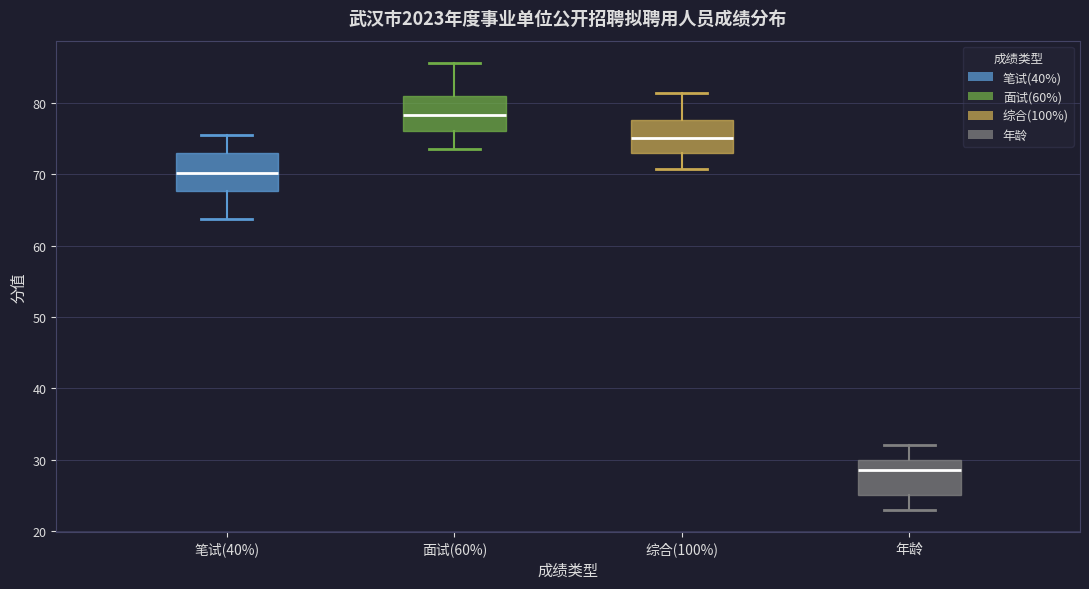

Reading left to right, transcribe this box plot: for each box, give where its median line is, the range the box spans, and where its two whiskers end, as read against the y-axis. The values are not printed on the chart, so give them approximately, as read against the axis.

笔试(40%): median 70, box 68 to 73, whiskers 64 to 76
面试(60%): median 78, box 76 to 81, whiskers 74 to 86
综合(100%): median 75, box 73 to 78, whiskers 71 to 81
年龄: median 29, box 25 to 30, whiskers 23 to 32